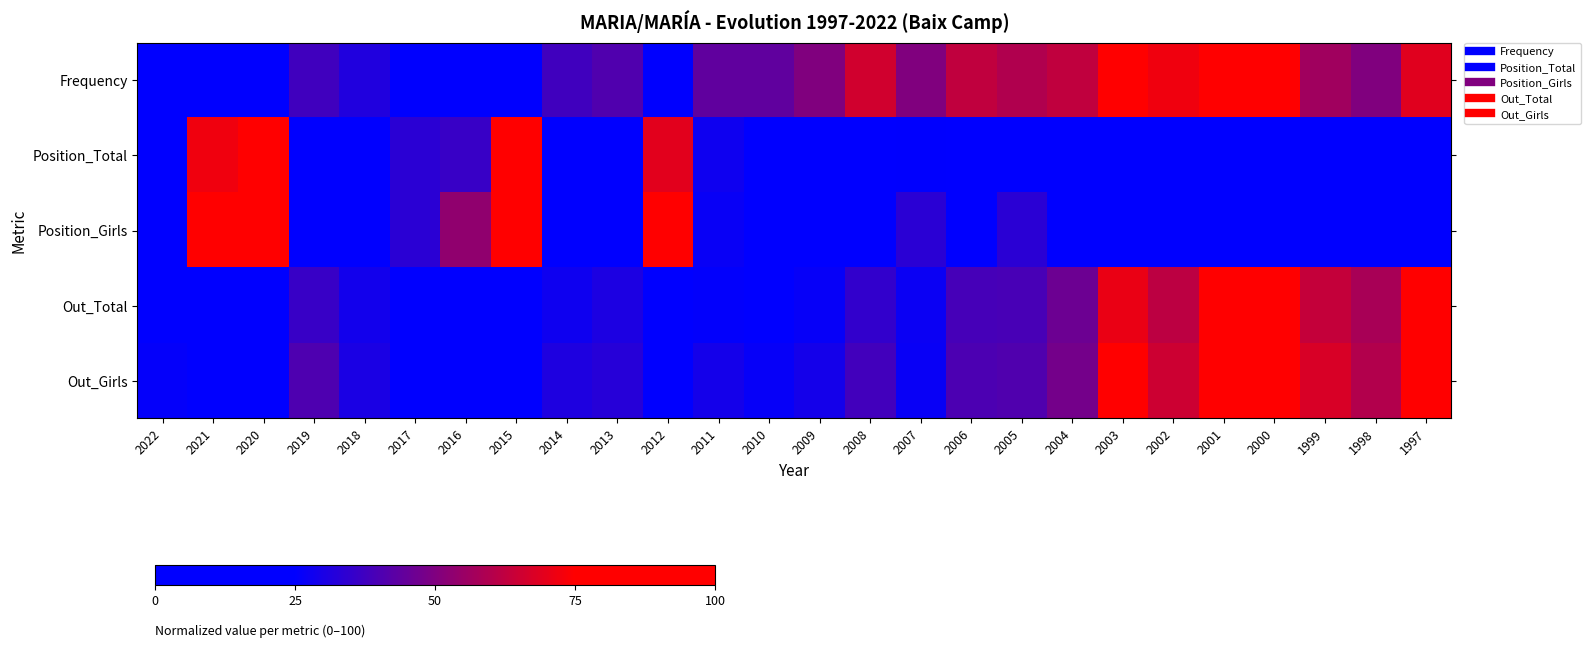

Reading right to left, what are all the values shown in this chart?

Frequency: 1997=68.8	1998=50.0	1999=56.2	2000=100.0	2001=84.4	2002=71.9	2003=87.5	2004=62.5	2005=59.4	2006=62.5	2007=50.0	2008=65.6	2009=50.0	2010=43.8	2011=43.8	2012=25.0	2013=40.6	2014=37.5	2015=12.5	2016=21.9	2017=25.0	2018=31.2	2019=37.5	2020=0.0	2021=6.2	2022=21.9
Position_Total: 1997=2.8	1998=11.1	1999=8.3	2000=0.0	2001=2.8	2002=2.8	2003=0.0	2004=11.1	2005=19.4	2006=13.9	2007=25.0	2008=8.3	2009=16.7	2010=19.4	2011=27.8	2012=69.4	2013=8.3	2014=19.4	2015=80.6	2016=36.1	2017=33.3	2018=13.9	2019=0.0	2020=100.0	2021=72.2	2022=13.9
Position_Girls: 1997=0.0	1998=13.3	1999=6.7	2000=0.0	2001=6.7	2002=0.0	2003=0.0	2004=6.7	2005=33.3	2006=20.0	2007=33.3	2008=6.7	2009=13.3	2010=20.0	2011=26.7	2012=86.7	2013=20.0	2014=13.3	2015=86.7	2016=53.3	2017=33.3	2018=6.7	2019=0.0	2020=100.0	2021=86.7	2022=20.0
Out_Total: 1997=82.9	1998=58.1	1999=63.5	2000=100.0	2001=82.5	2002=62.1	2003=70.8	2004=46.3	2005=39.1	2006=38.9	2007=27.3	2008=35.0	2009=26.3	2010=23.7	2011=25.6	2012=13.0	2013=30.8	2014=28.1	2015=7.6	2016=17.0	2017=19.1	2018=28.8	2019=36.3	2020=0.0	2021=7.8	2022=24.7
Out_Girls: 1997=85.9	1998=59.8	1999=67.5	2000=100.0	2001=85.2	2002=64.9	2003=75.7	2004=47.9	2005=40.9	2006=40.1	2007=26.9	2008=38.0	2009=29.0	2010=26.2	2011=29.1	2012=14.1	2013=32.6	2014=31.1	2015=9.6	2016=19.4	2017=21.6	2018=30.4	2019=40.5	2020=0.0	2021=8.3	2022=25.9